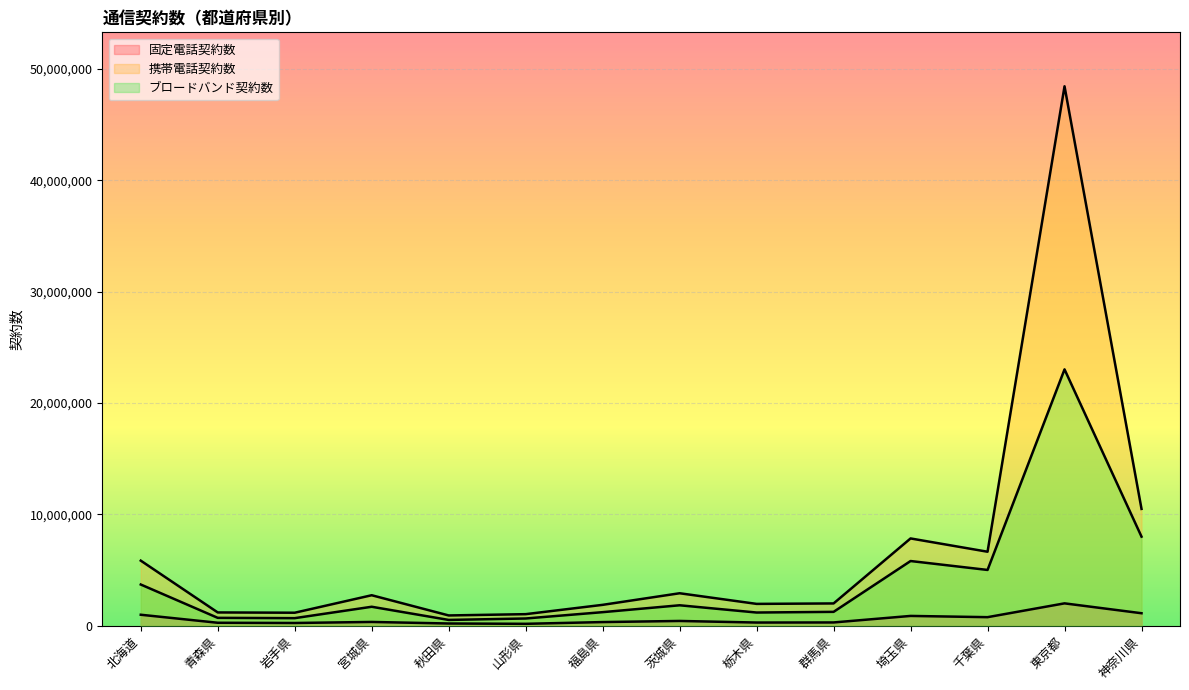

How many values in the 固定電話契約数 series are below 339839?

7